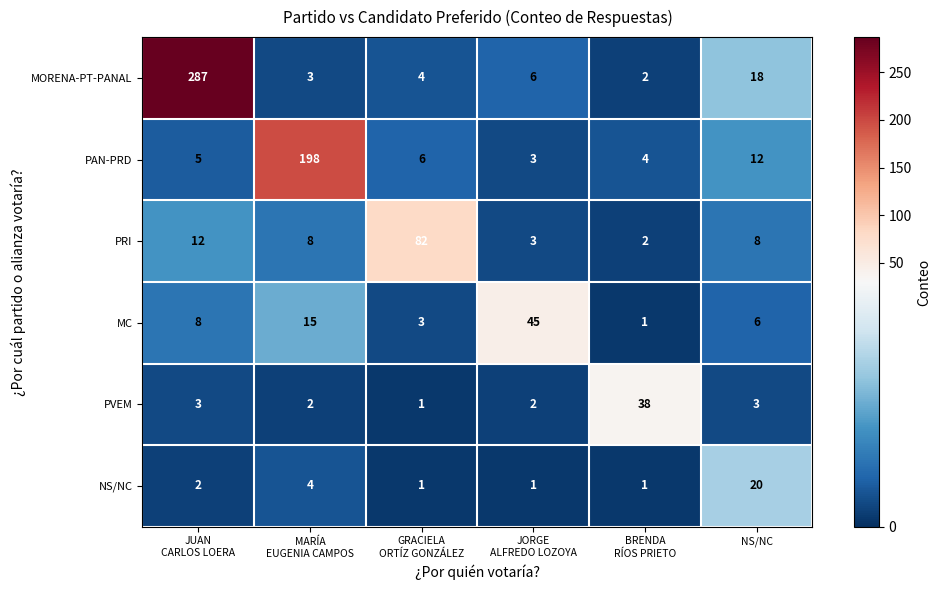

What is the highest value of the PRI series?

82